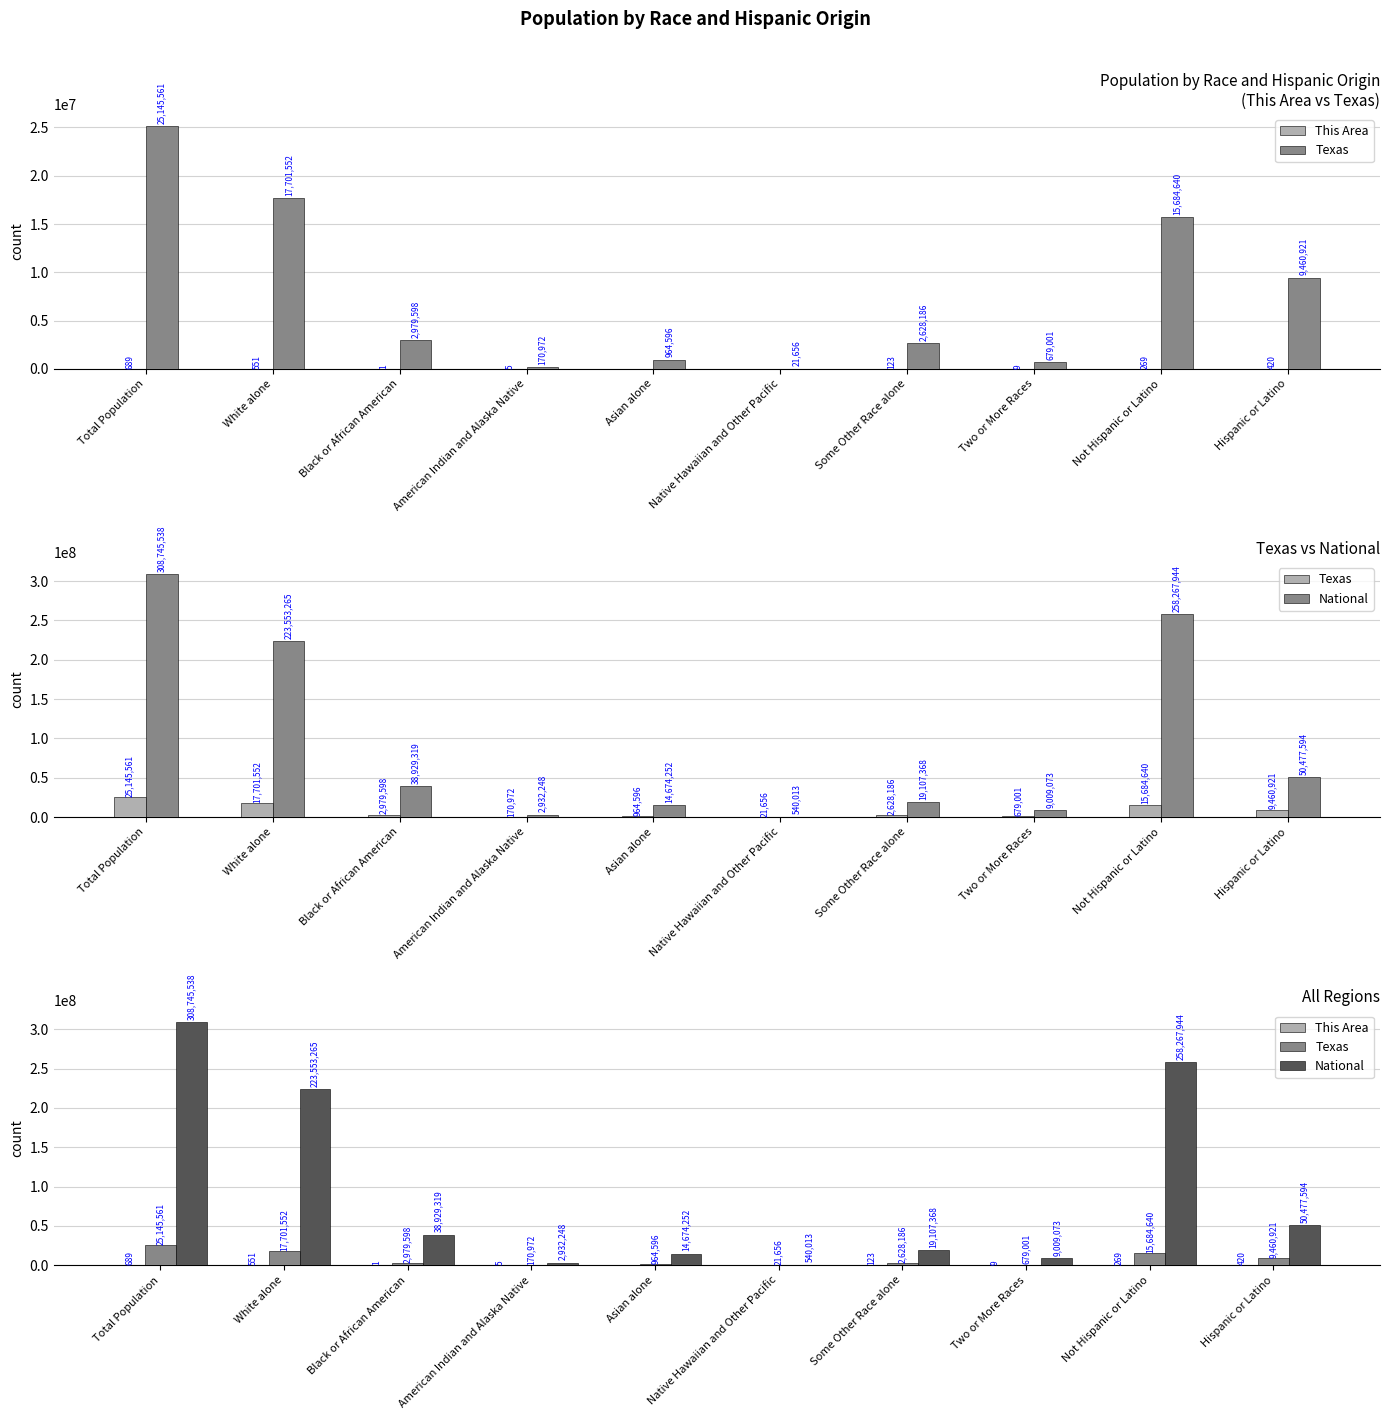

Does the chart contain stacked bars?

No